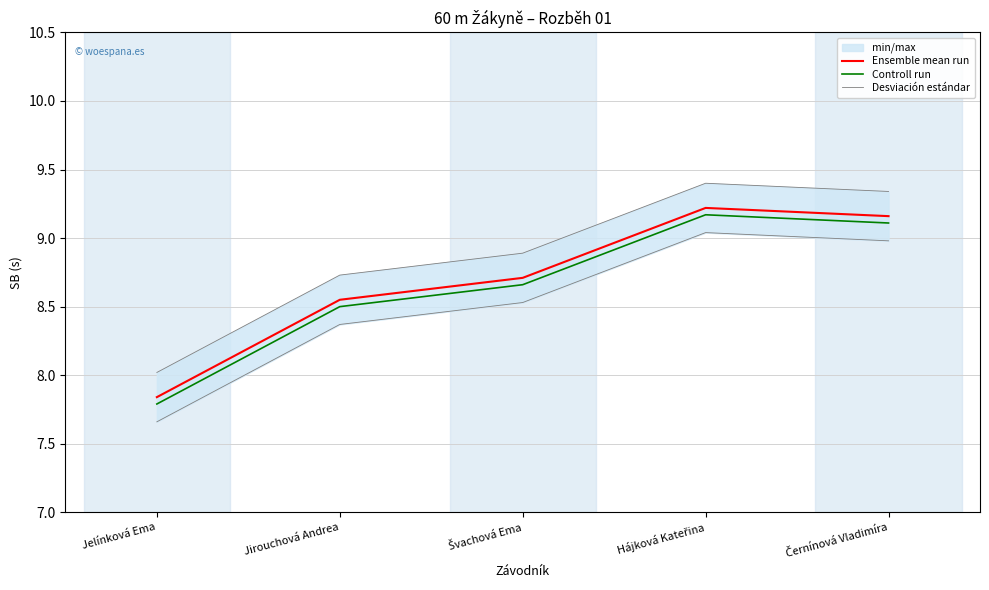

Reading left to right, transcribe all the data shown in this chart.

Ensemble mean run: Jelínková Ema=7.8	Jirouchová Andrea=8.6	Švachová Ema=8.7	Hájková Kateřina=9.2	Černínová Vladimíra=9.2
Controll run: Jelínková Ema=7.8	Jirouchová Andrea=8.5	Švachová Ema=8.7	Hájková Kateřina=9.2	Černínová Vladimíra=9.1
Desviación estándar: Jelínková Ema=7.7	Jirouchová Andrea=8.4	Švachová Ema=8.5	Hájková Kateřina=9.0	Černínová Vladimíra=9.0